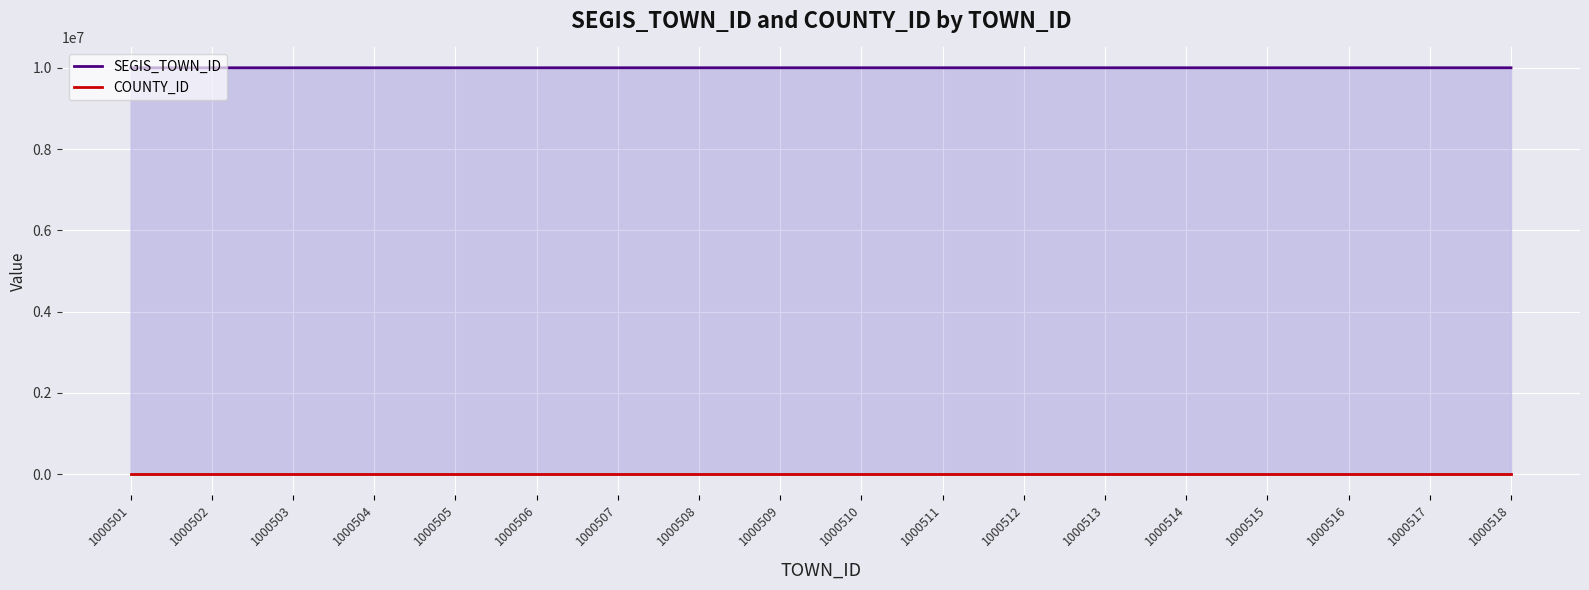

At how many categories does at least one series exceed 143995?

18